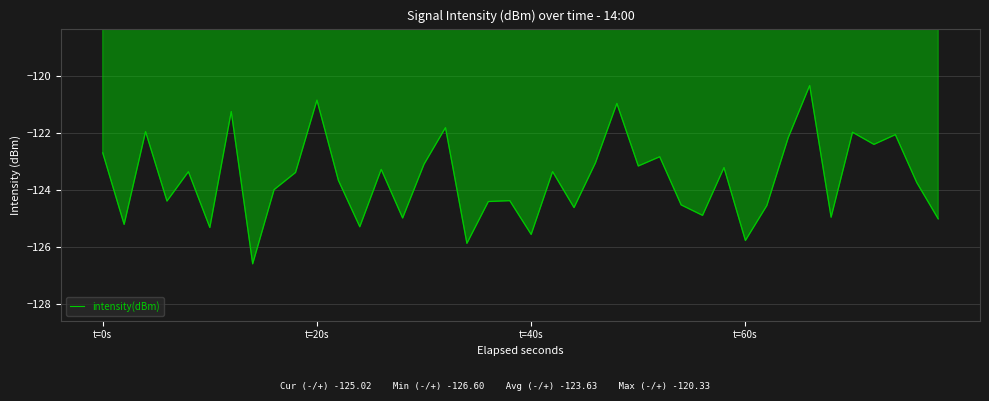

What is the label of the 39th point from the left?

38